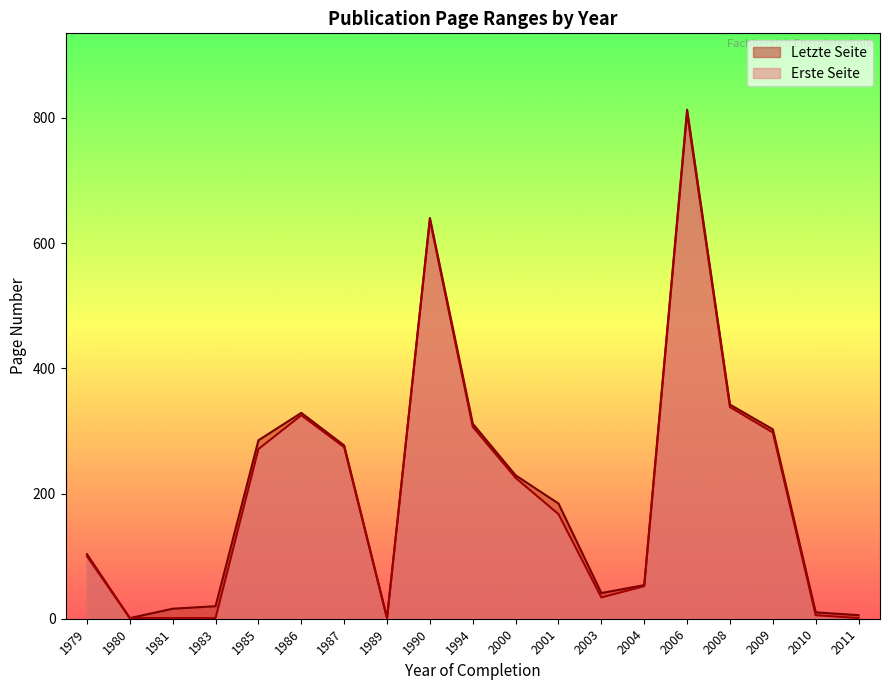

Which series has the largest range (max minus min)?

Letzte Seite